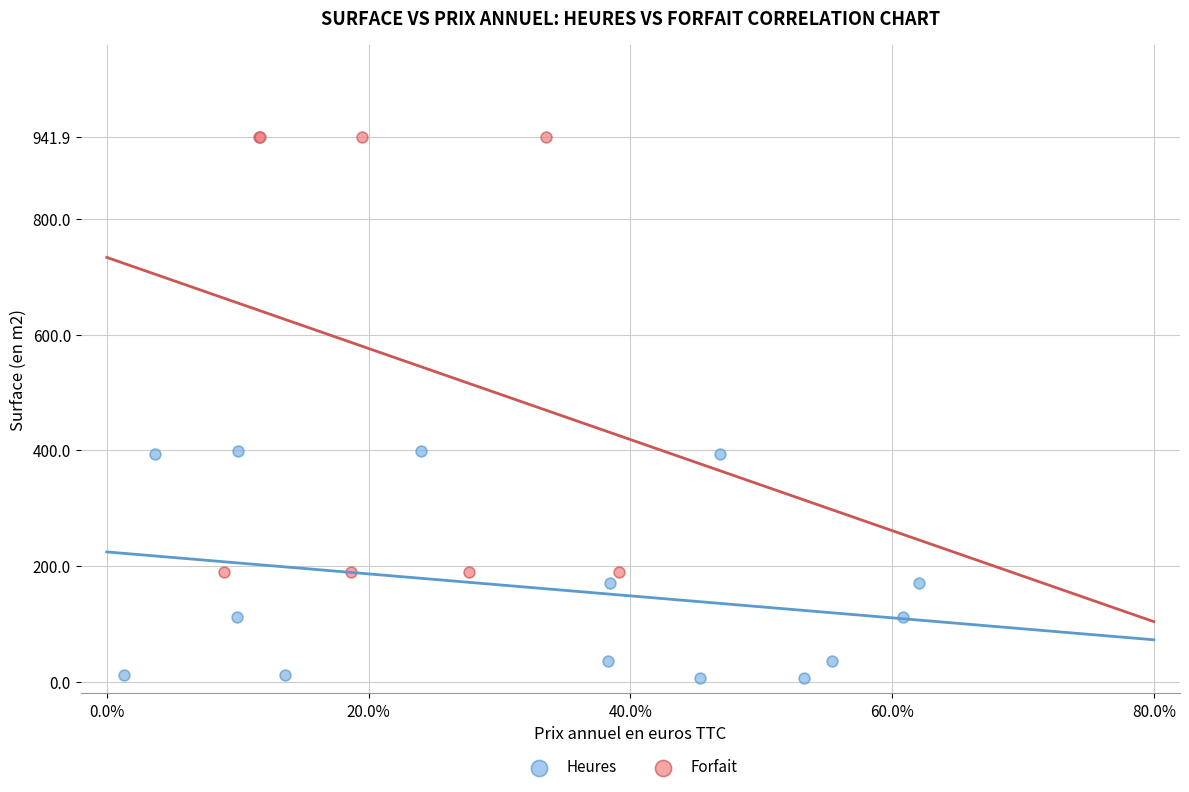

Which series has the largest Y range (max minus min)?

Forfait